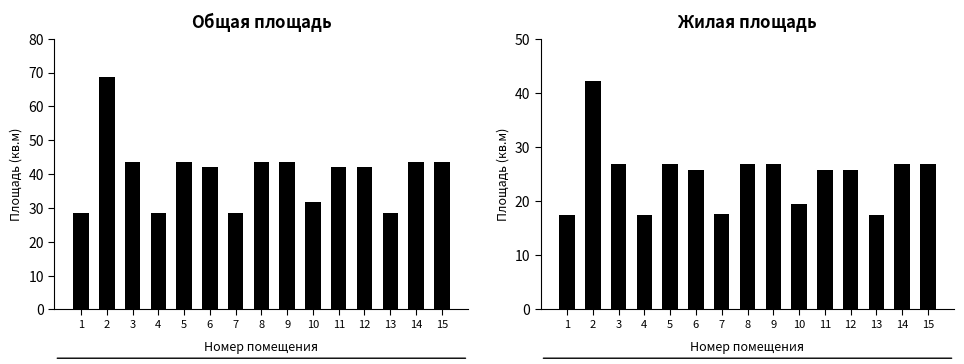

What is the sum of all Жилая площадь values?

369.9